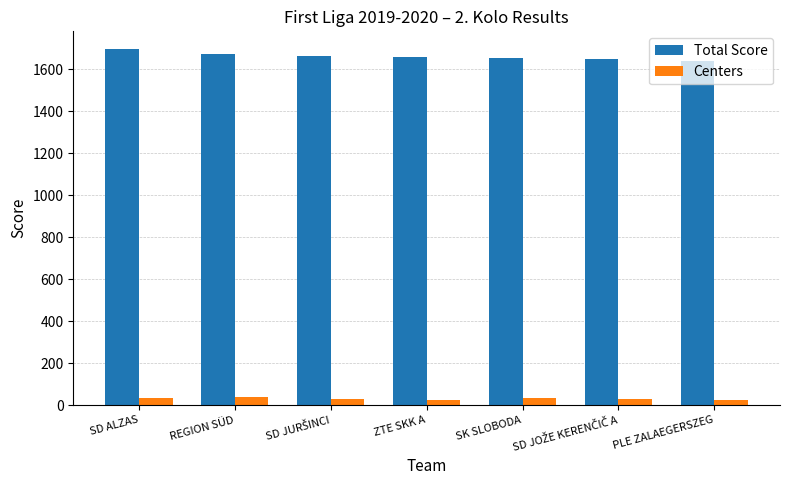

What is the spread (max minus min) of values at PLE ZALAEGERSZEG?

1618